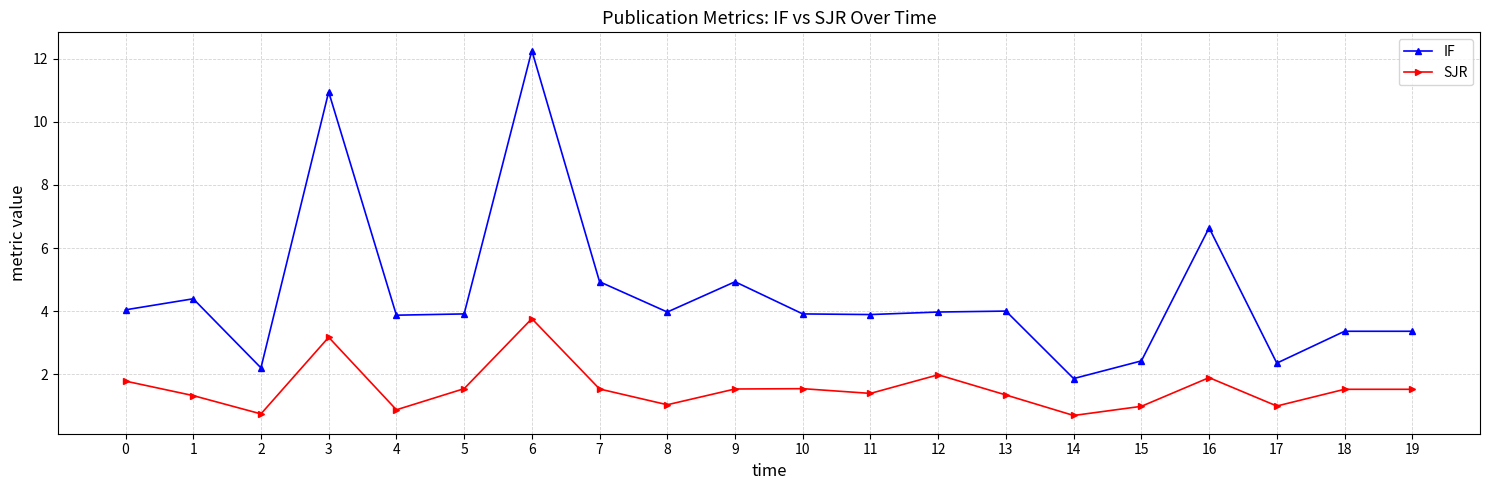

List the series in order of their overall mean, highest first.

IF, SJR